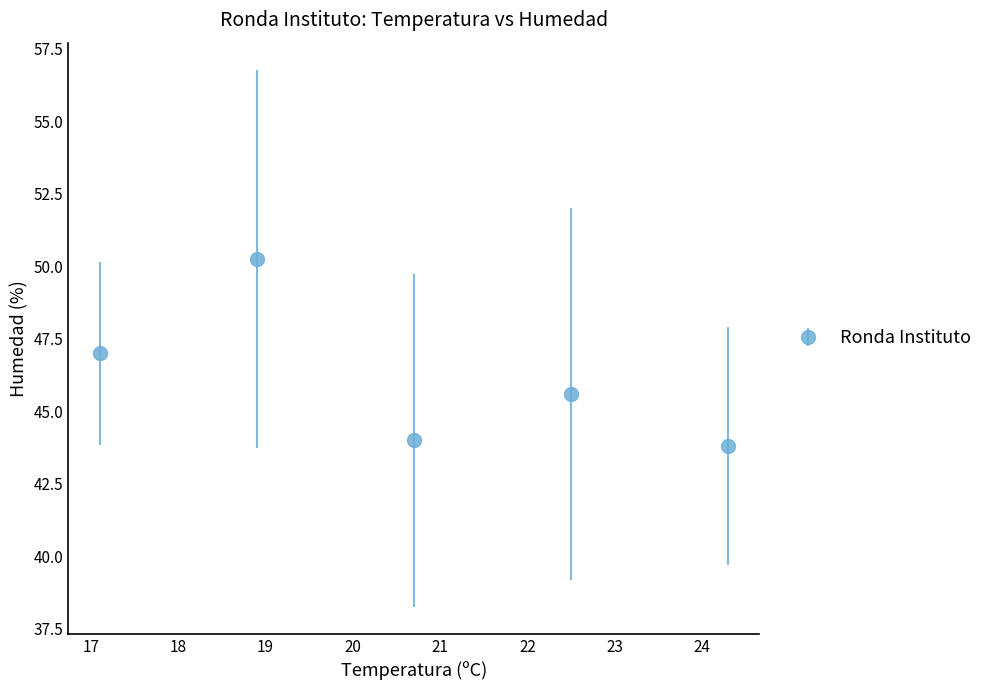

What is the sum of all values?

230.7